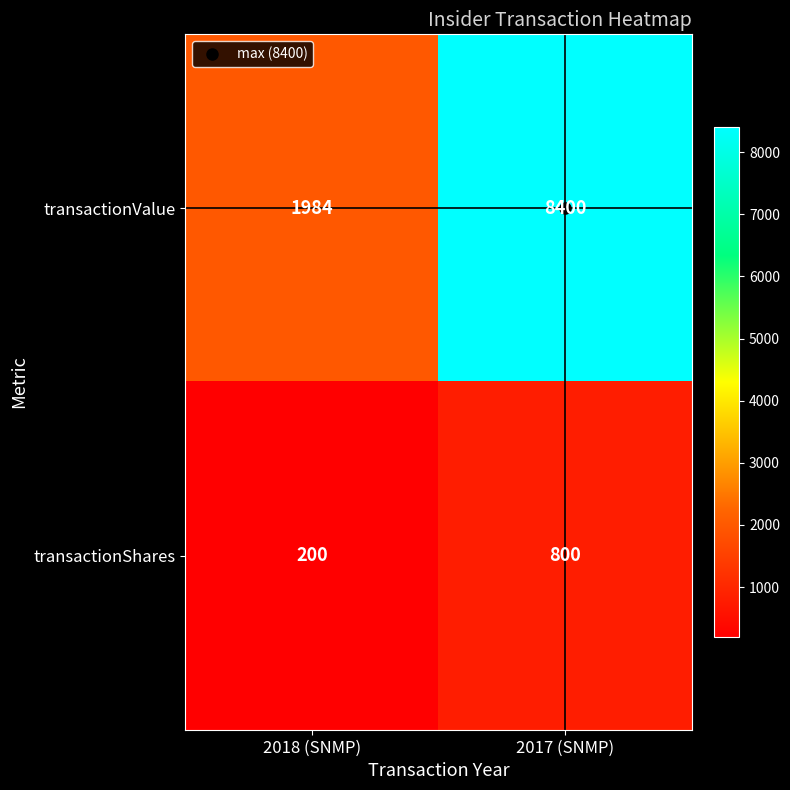

Is it true that transactionValue equals 3029 at 2018 (SNMP)?

False